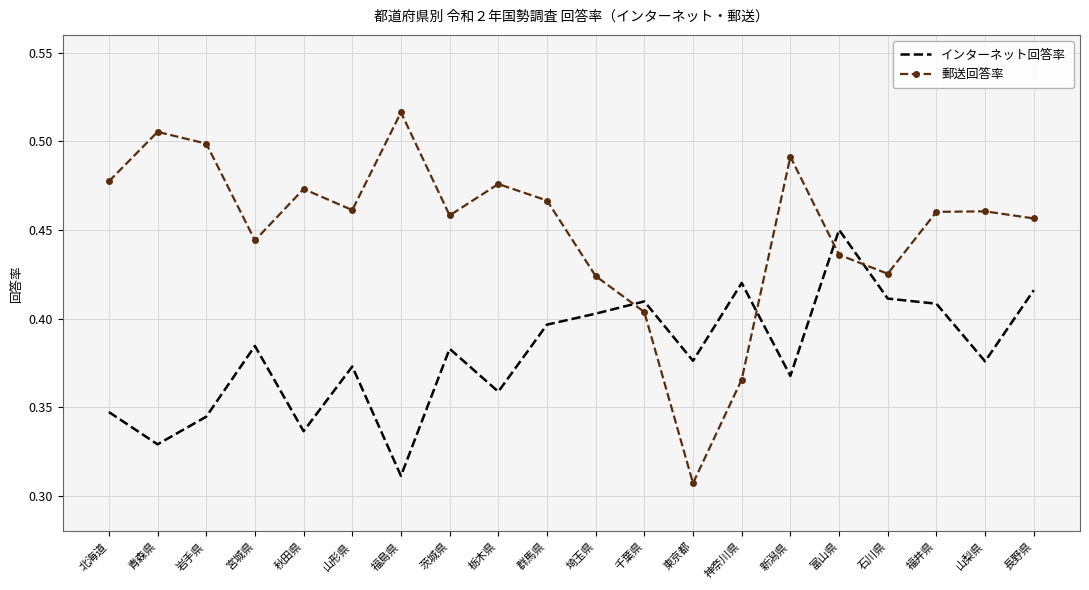

At which label is 郵送回答率 closest to 0?

東京都